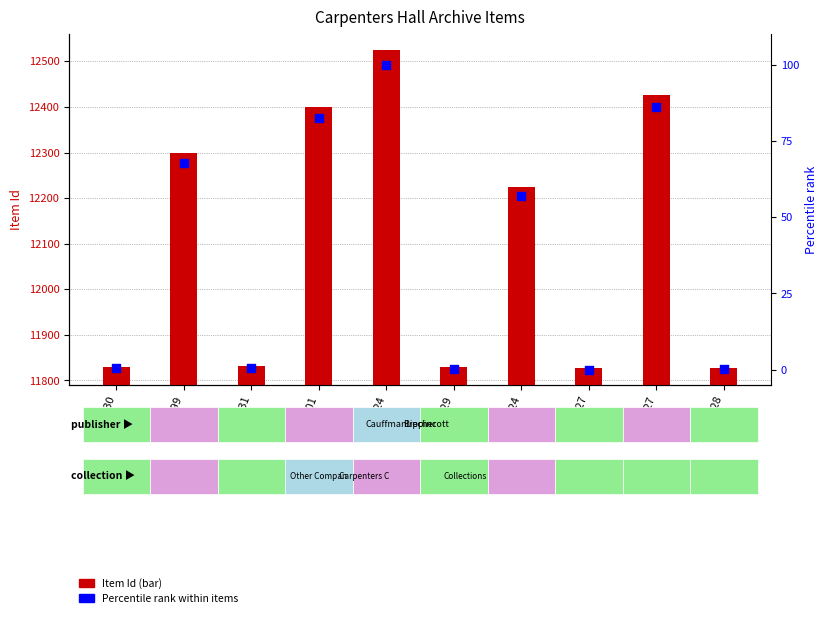

Is the value of Percentile rank within items at 12224 greater than the value of Item Id at 12524?

No